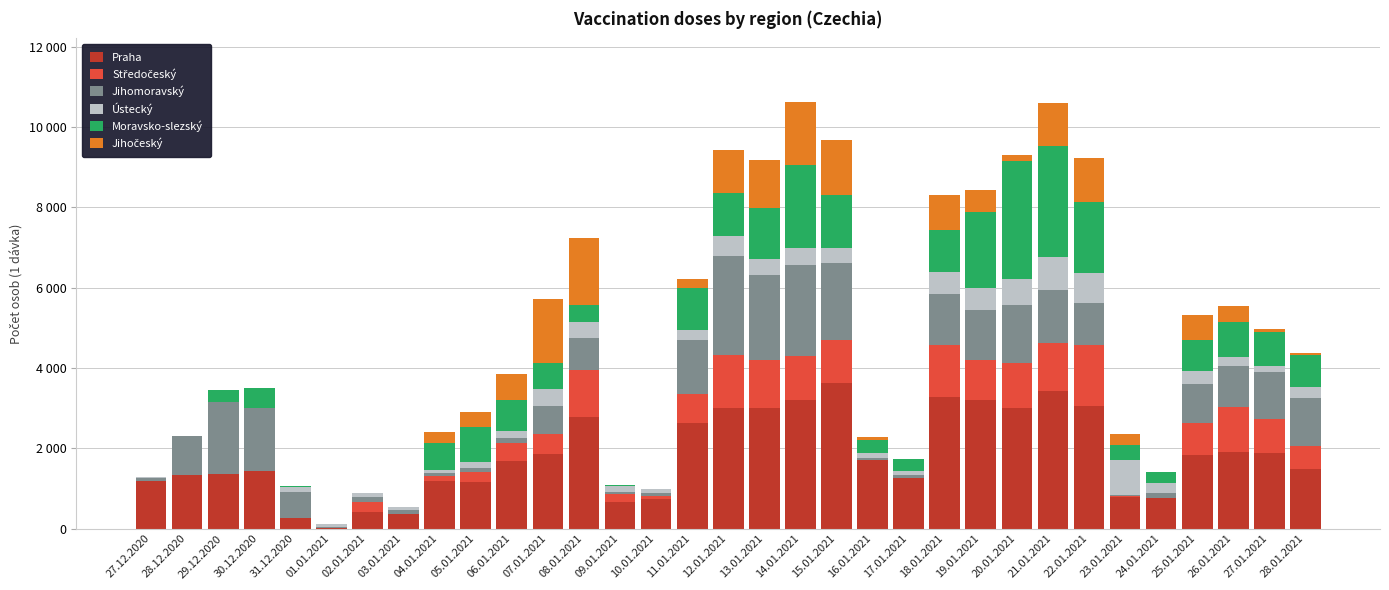

What is the difference between the maximum and minimum values in the Jihomoravský series?

2459